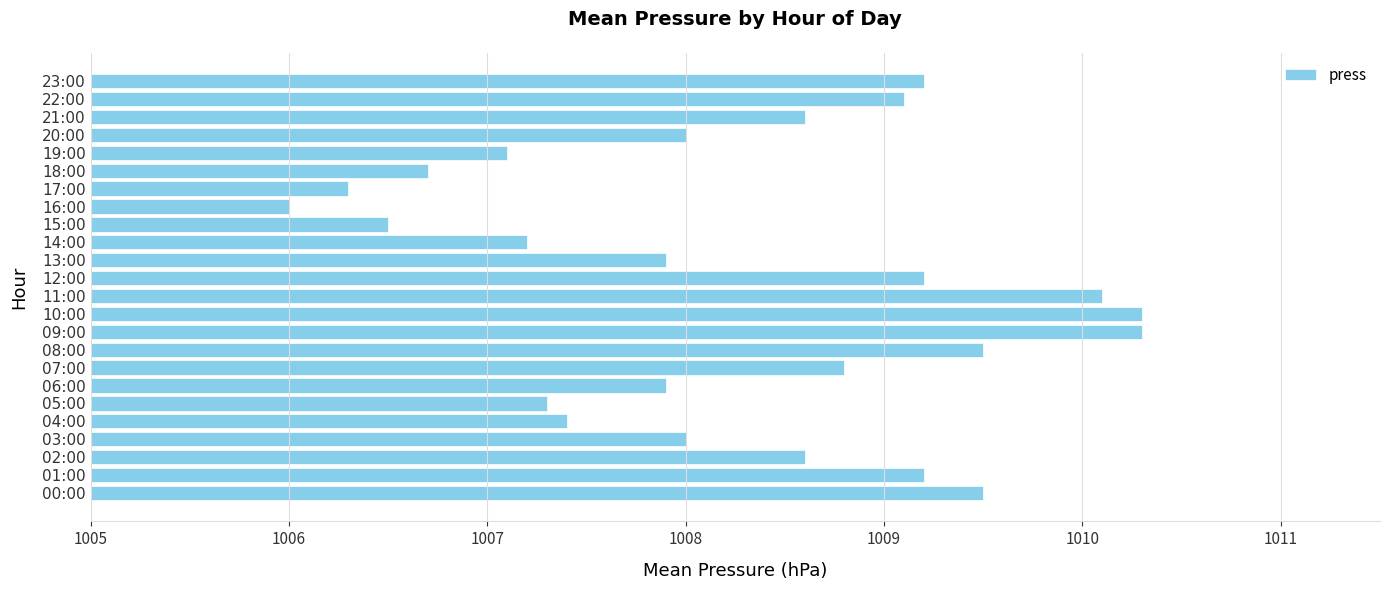

What is the smallest value displayed?

1006.0